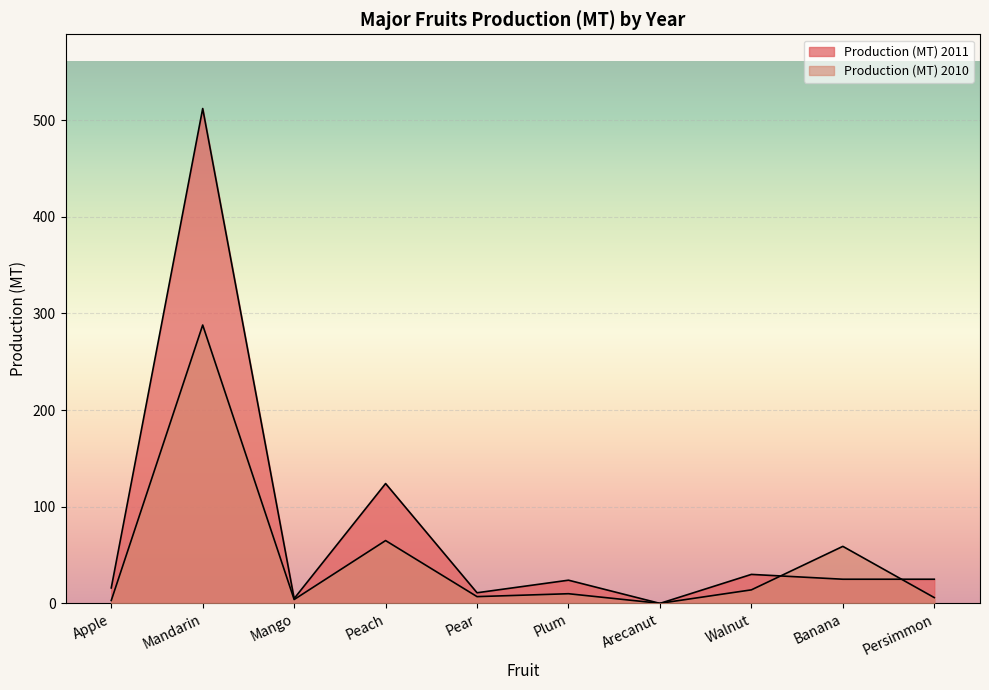

Reading left to right, transcribe all the data shown in this chart.

Production (MT) 2011: 16.0	512.0	5.0	124.0	11.0	24.0	0.0	30.0	25.0	25.0
Production (MT) 2010: 3.0	288.0	4.0	65.0	7.0	10.0	0.1	14.0	59.0	6.0